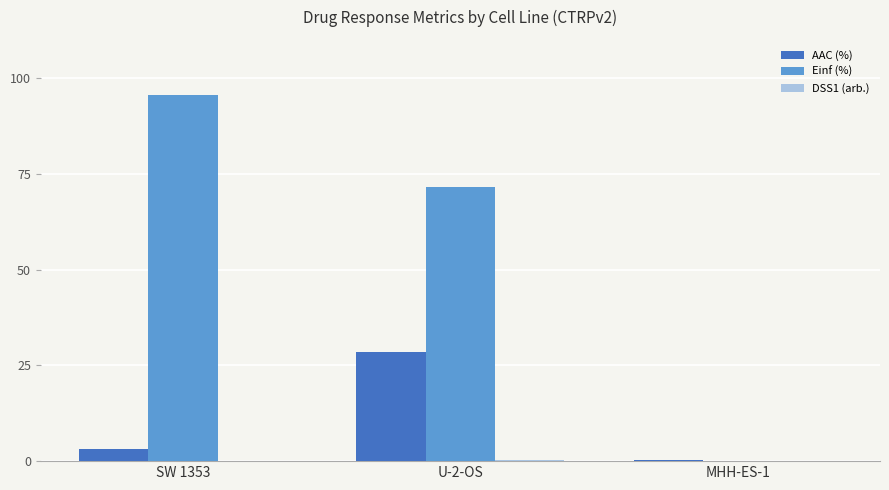

What is the highest value of the AAC (%) series?

28.4